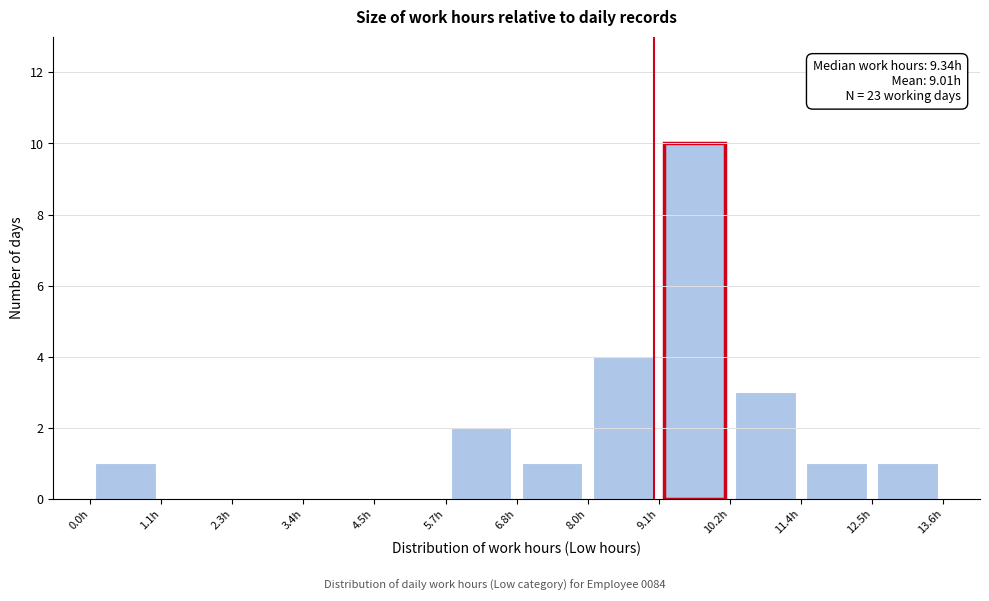

Over which range of the x-axis is the bar tallest?

9.0 to 10.2